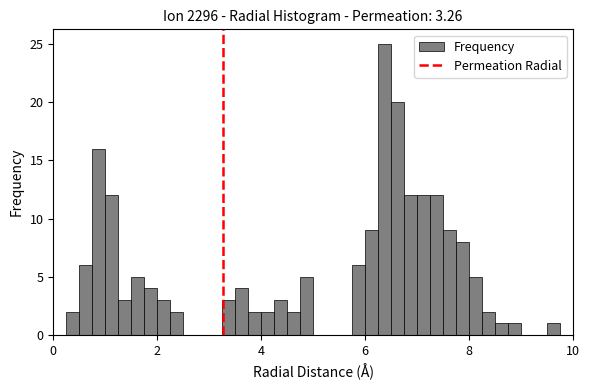

Read against the x-axis, roughly where is the centre of the tallest bar?

6.4